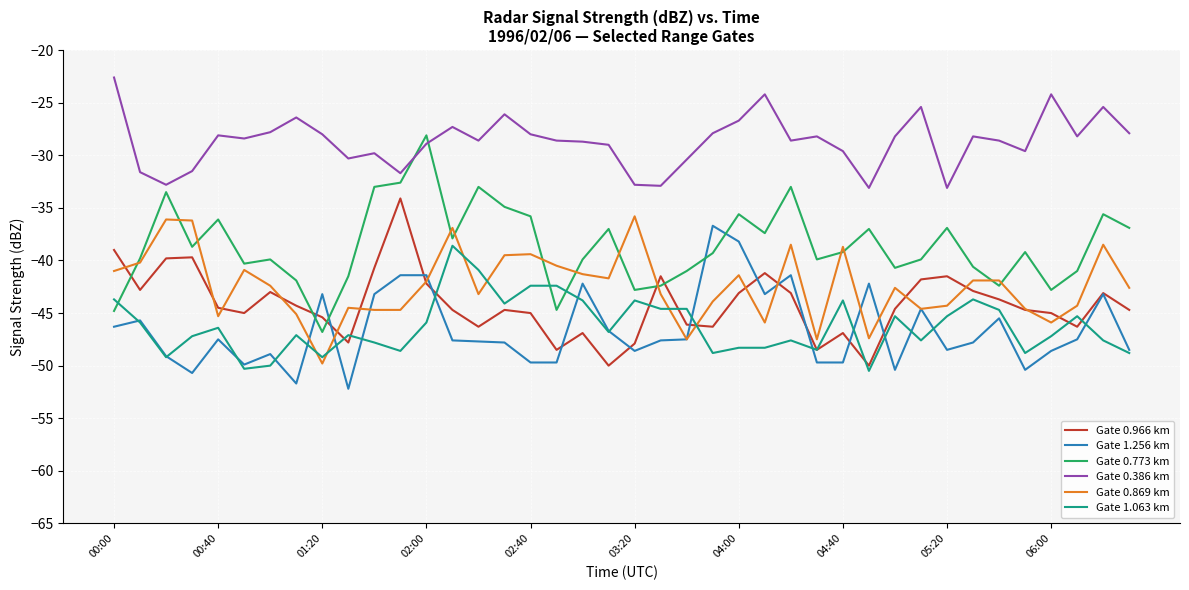

What is the highest value of the Gate 0.386 km series?

-22.6